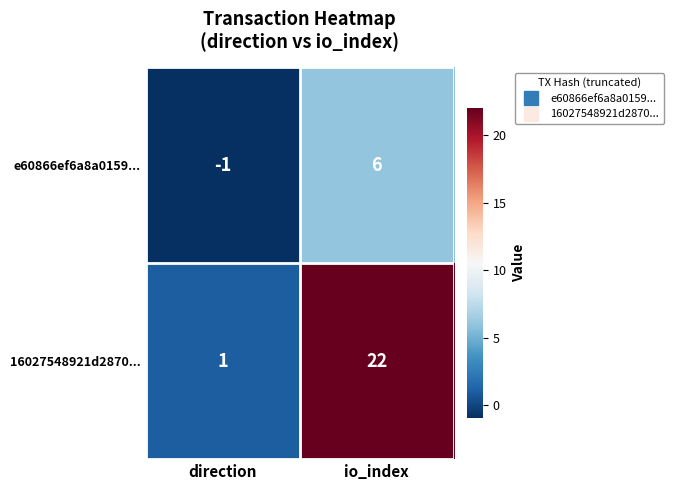

Rank the series by their average value, from lowest to highest.

e60866ef6a8a0159..., 16027548921d2870...